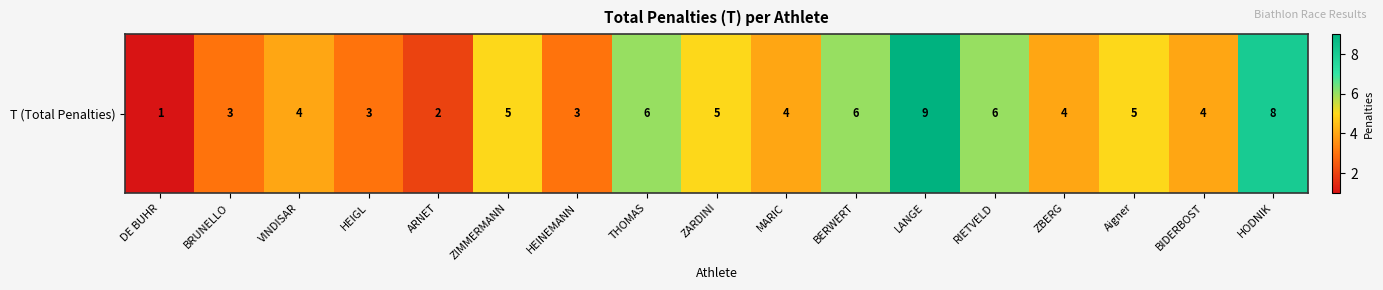

What is the maximum value shown in the chart?

9